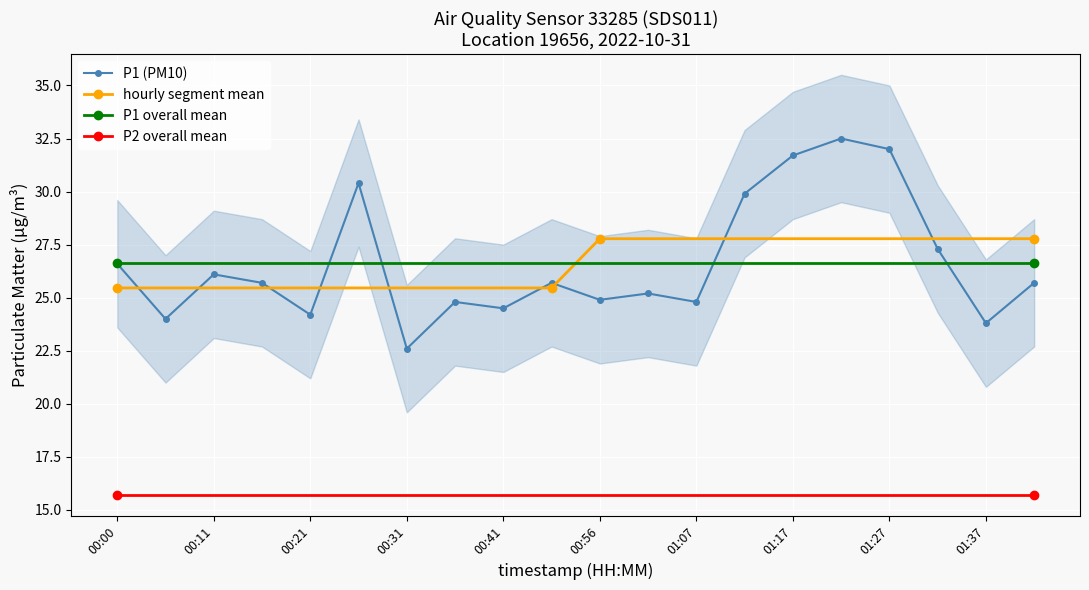

Where is the first local minimum?

00:06